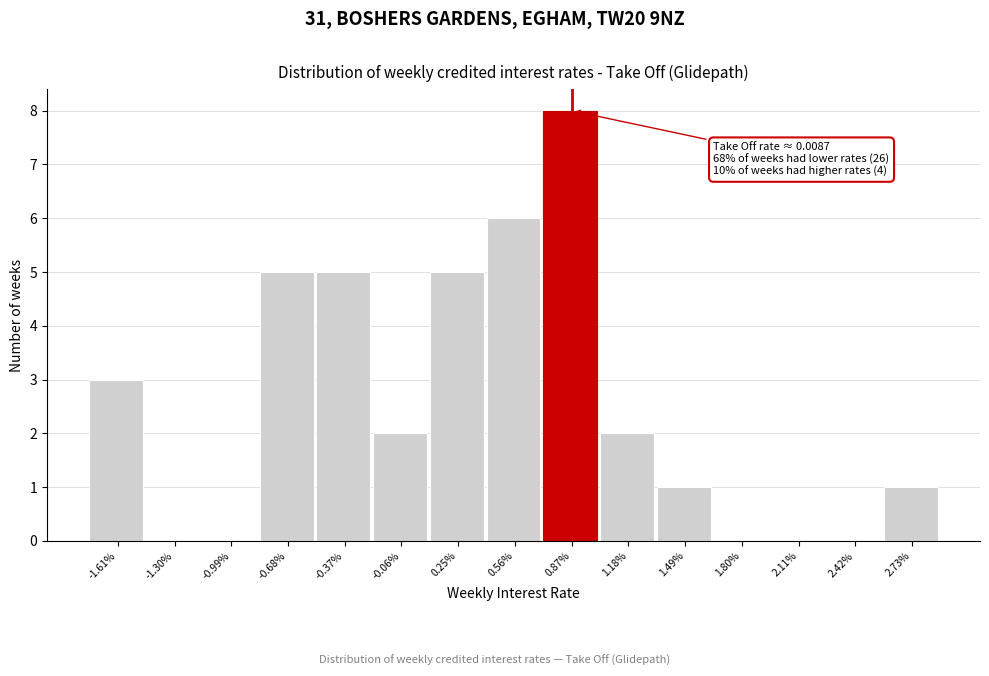

Reading right to left, transcribe all the data shown in this chart.

2.73%=1	2.42%=0	2.11%=0	1.80%=0	1.49%=1	1.18%=2	0.87%=8	0.56%=6	0.25%=5	-0.06%=2	-0.37%=5	-0.68%=5	-0.99%=0	-1.30%=0	-1.61%=3